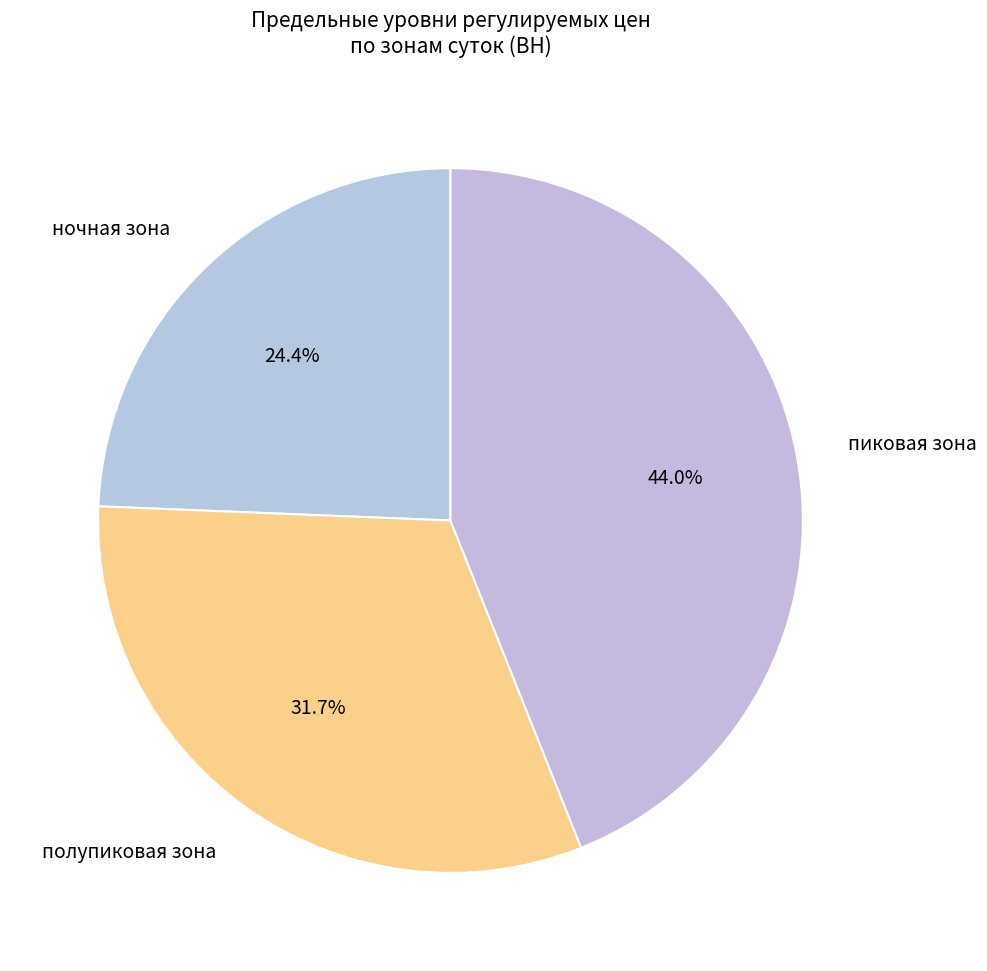

Approximately how many times larger is the value at пиковая зона compared to полупиковая зона?

1.4